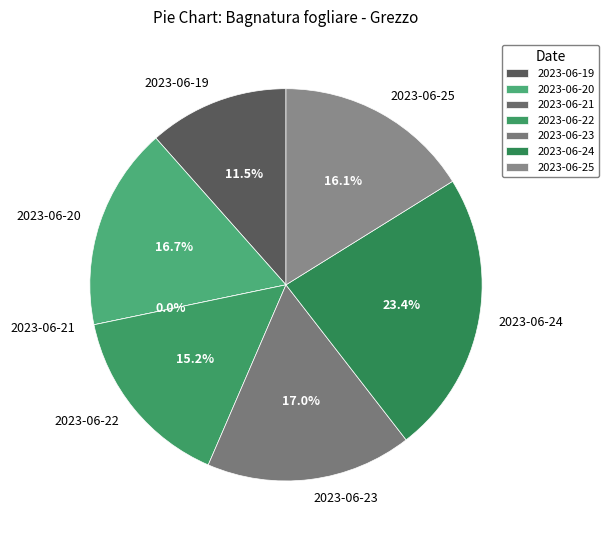

To the nearest percent, what percentage of the pie is 2023-06-22?

15%